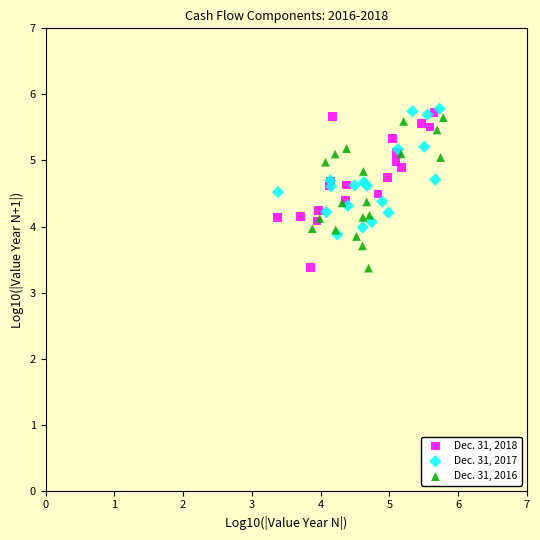

What are all the series names shown in the legend?

Dec. 31, 2018, Dec. 31, 2017, Dec. 31, 2016